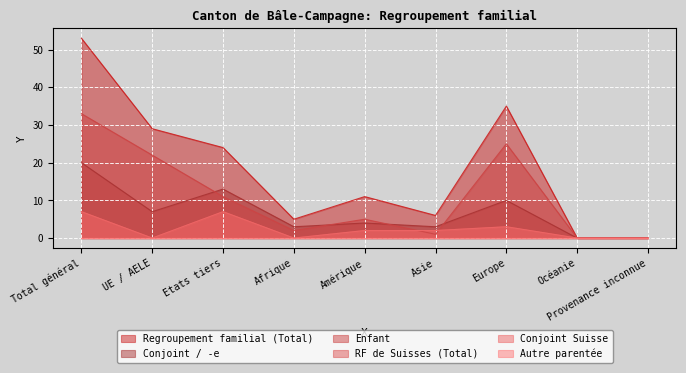

At which category does the chart reach its peak across all series?

Total général